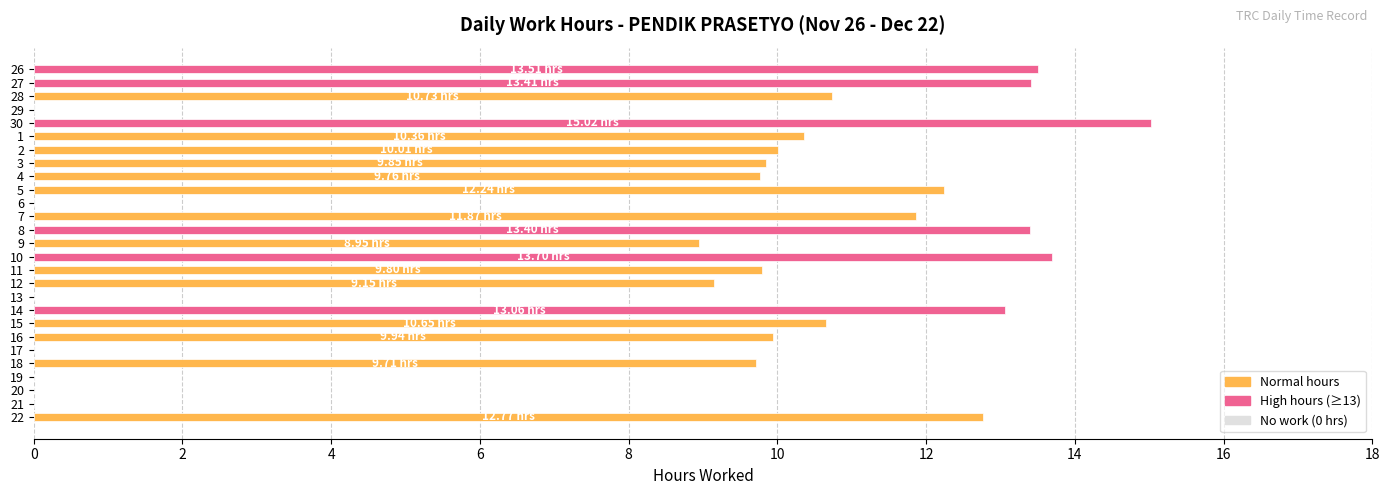

What is the sum of the values at 7 and 12?

21.0